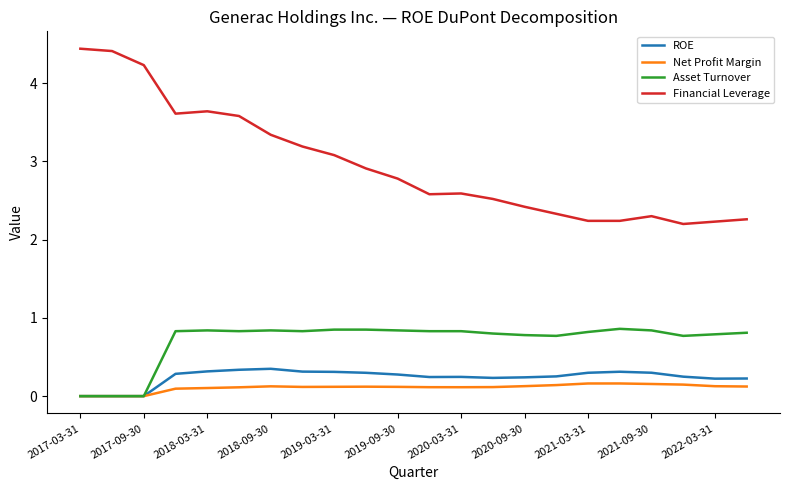

Count the number of categories in the chart.

22